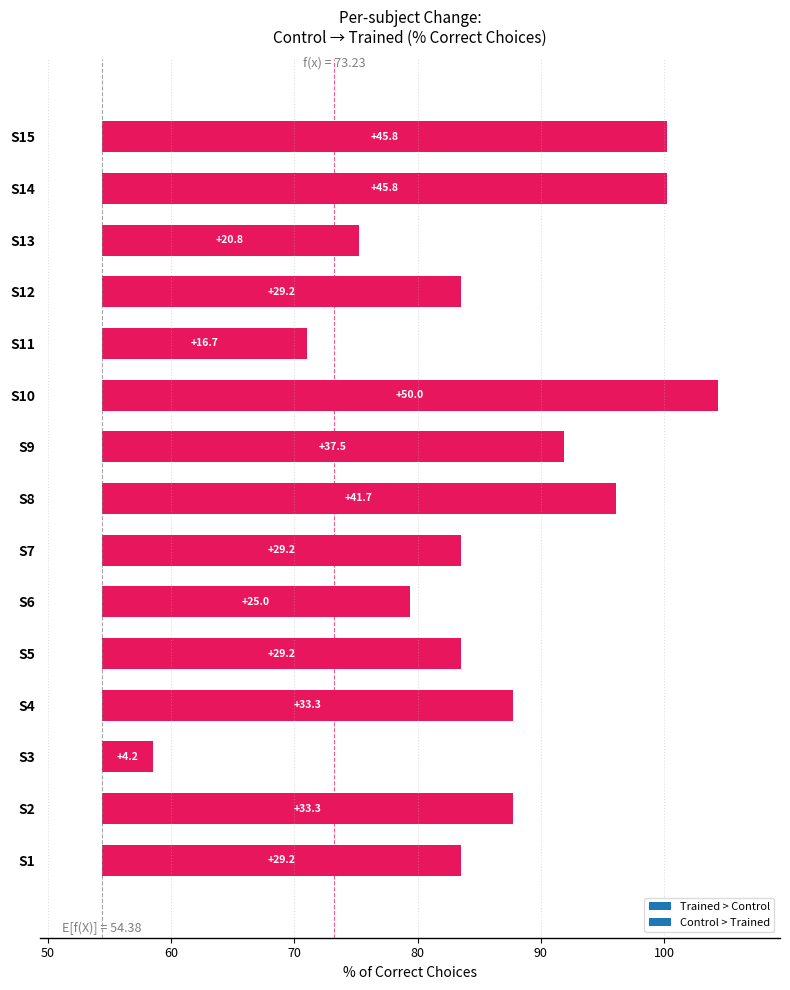

Are the bars horizontal?

Yes